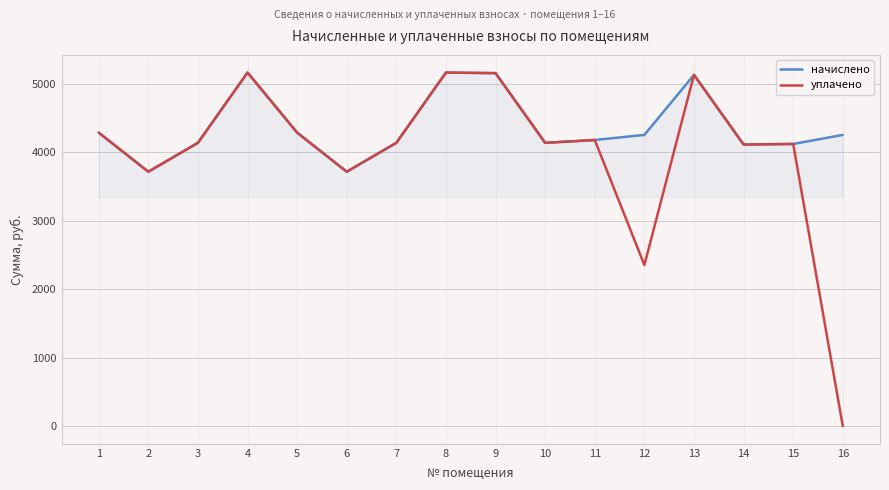

What is the minimum value for начислено?

3717.7